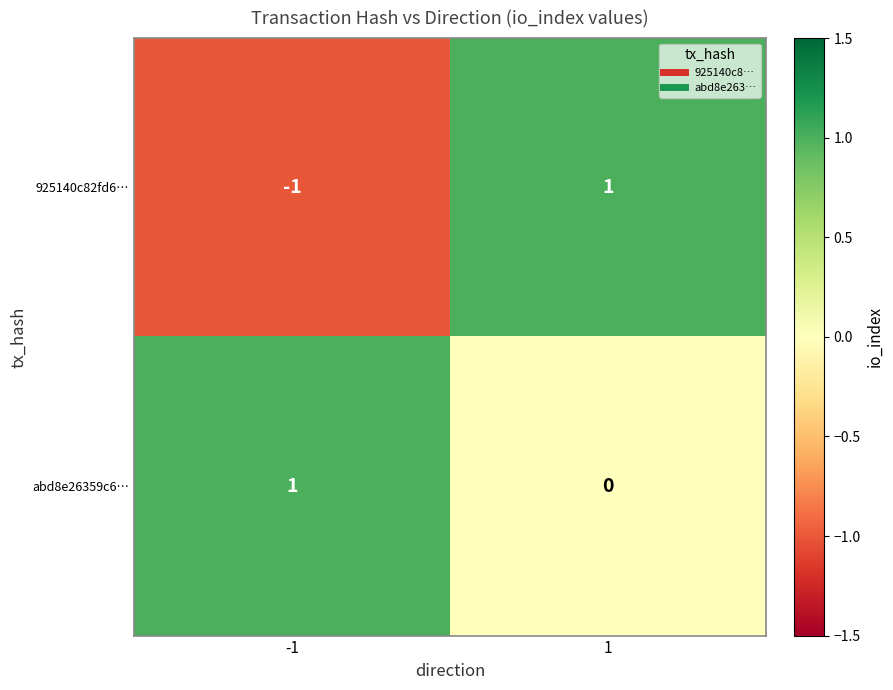

Which series has the widest spread of values?

925140c82fd6…